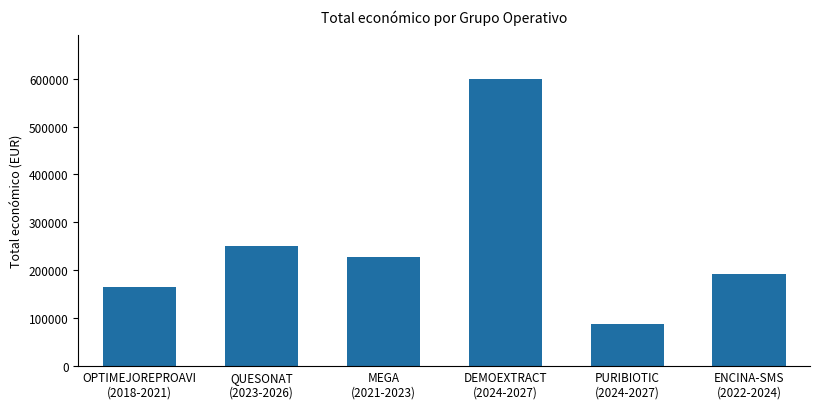

Between ENCINA-SMS
(2022-2024) and OPTIMEJOREPROAVI
(2018-2021), which is larger?

ENCINA-SMS
(2022-2024)